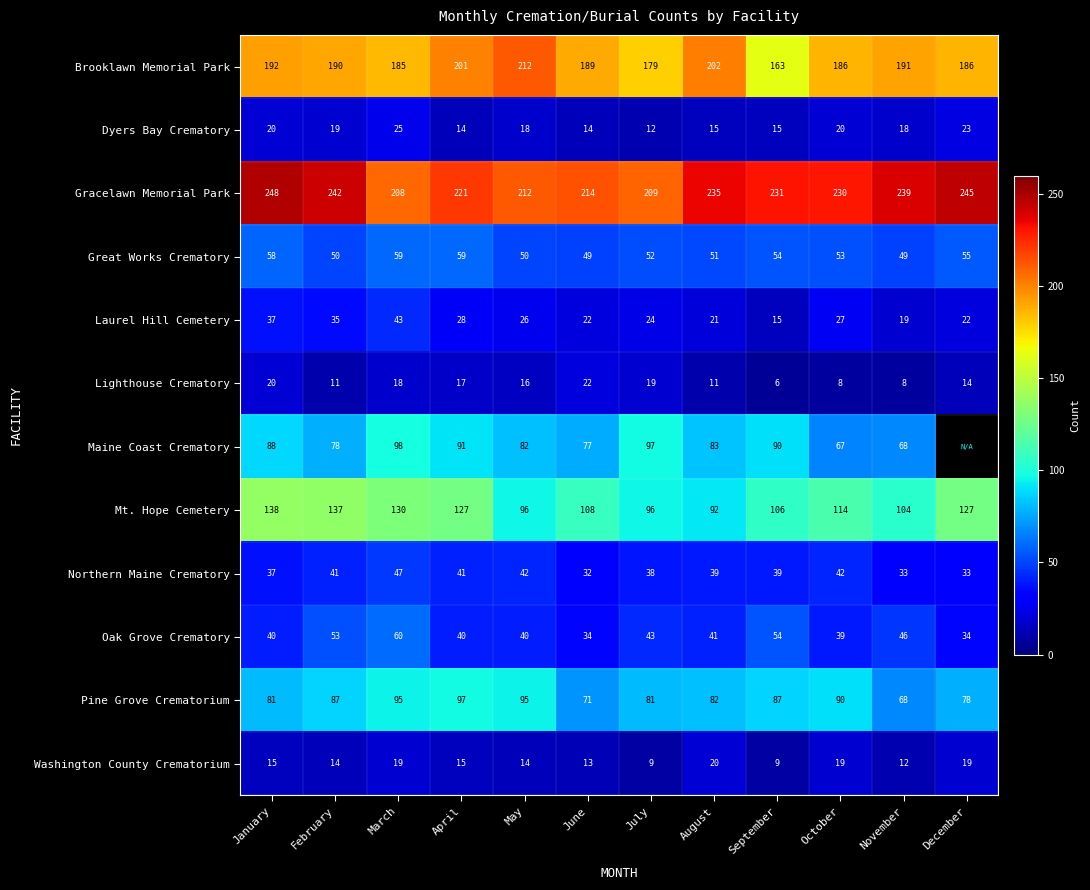

At July, list the series in order from largest to smallest.

Gracelawn Memorial Park, Brooklawn Memorial Park, Maine Coast Crematory, Mt. Hope Cemetery, Pine Grove Crematorium, Great Works Crematory, Oak Grove Crematory, Northern Maine Crematory, Laurel Hill Cemetery, Lighthouse Crematory, Dyers Bay Crematory, Washington County Crematorium